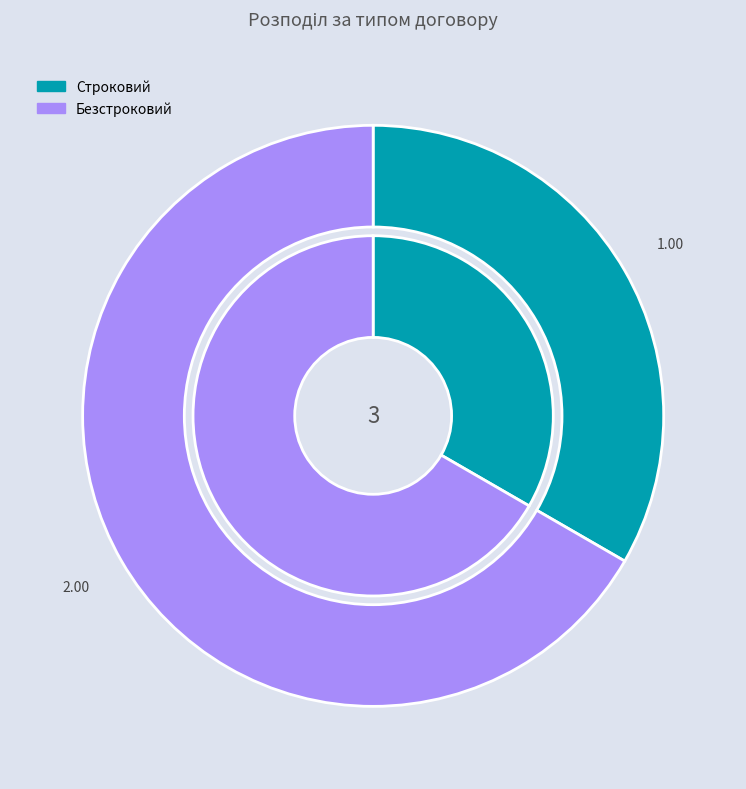

How many slices are in this pie chart?

2